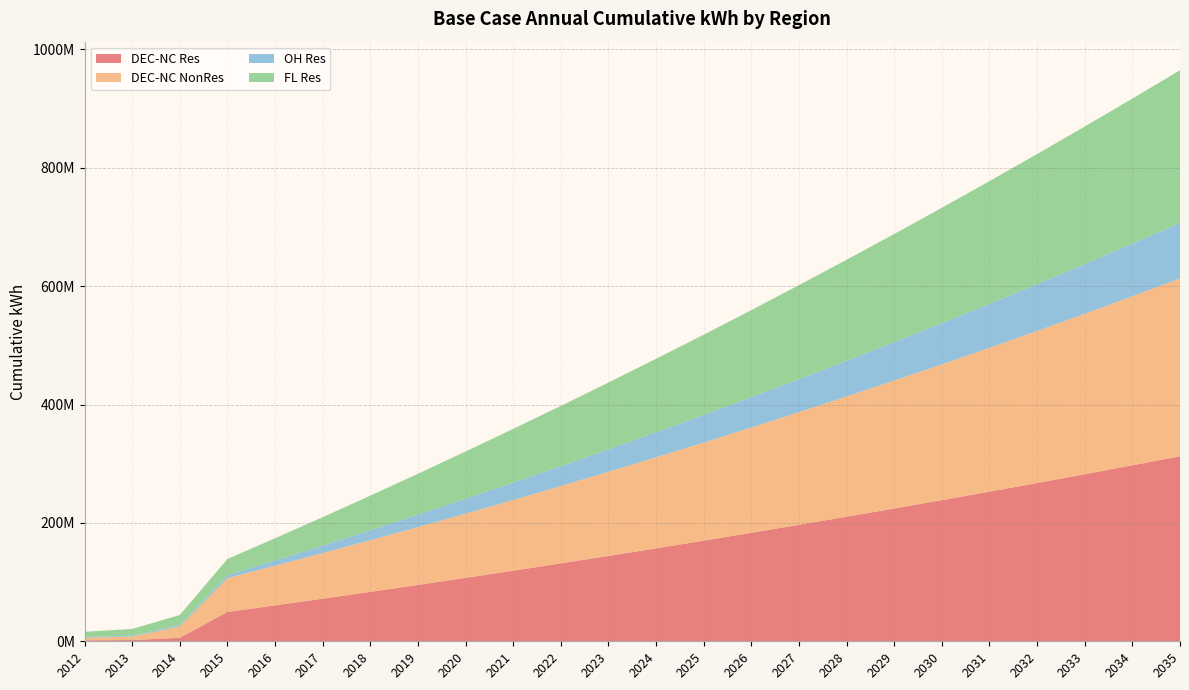

Reading left to right, list all the values displayed in this chart.

DEC-NC Res: 2012=1601399	2013=2077651	2014=5951934	2015=49548815	2016=60653302	2017=71959268	2018=83474864	2019=95199829	2020=107133468	2021=119278860	2022=131639447	2023=144216465	2024=157013455	2025=170035874	2026=183285476	2027=196758591	2028=210443084	2029=224337100	2030=238456977	2031=252805466	2032=267389013	2033=282207201	2034=297268276	2035=312572224
DEC-NC NonRes: 2012=4349110	2013=5956442	2014=19073346	2015=57278145	2016=67054211	2017=77060300	2018=87302338	2019=97784143	2020=108507397	2021=119465427	2022=130665492	2023=142107831	2024=153803103	2025=165750755	2026=177955934	2027=190419402	2028=203145509	2029=216150045	2030=229450268	2031=243049272	2032=256947938	2033=271148396	2034=285653737	2035=300466154
OH Res: 2012=1304457	2013=1414234	2014=2161009	2015=4836399	2016=8732069	2017=12709743	2018=16760272	2019=20879617	2020=25048884	2021=29281722	2022=33559586	2023=37884666	2024=42257359	2025=46678494	2026=51149095	2027=55670394	2028=60243216	2029=64869184	2030=69548228	2031=74281698	2032=79071089	2033=83916092	2034=88816062	2035=93770086
FL Res: 2012=8850121	2013=11357594	2014=17288491	2015=27349798	2016=37596060	2017=47959613	2018=58473819	2019=69152102	2020=79929173	2021=90814584	2022=101814505	2023=112945891	2024=124201352	2025=135600534	2026=147155754	2027=158873041	2028=170757607	2029=182789695	2030=194975571	2031=207314072	2032=219799785	2033=232423048	2034=245155925	2035=257986234